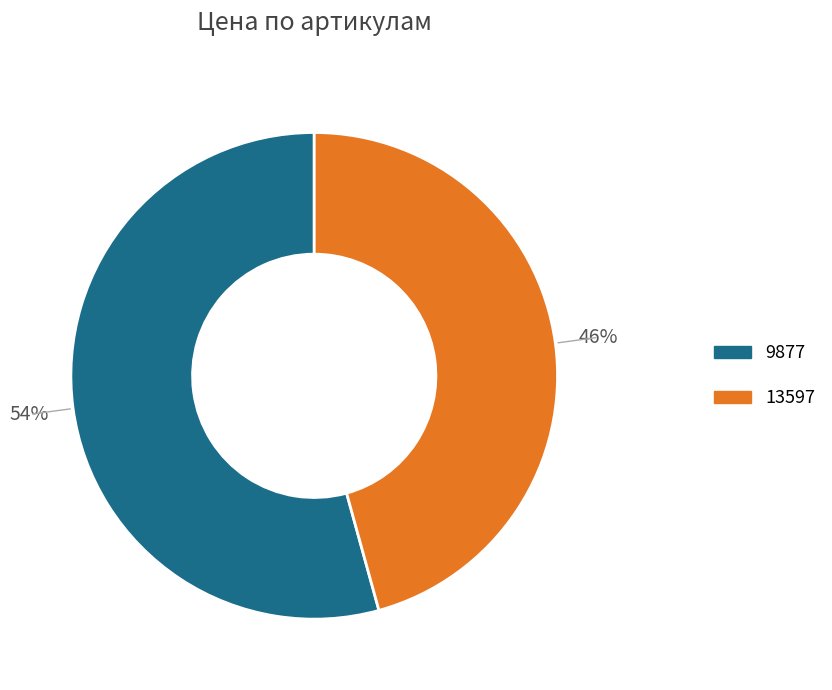

Is there any slice that represents more than half of the pie?

Yes